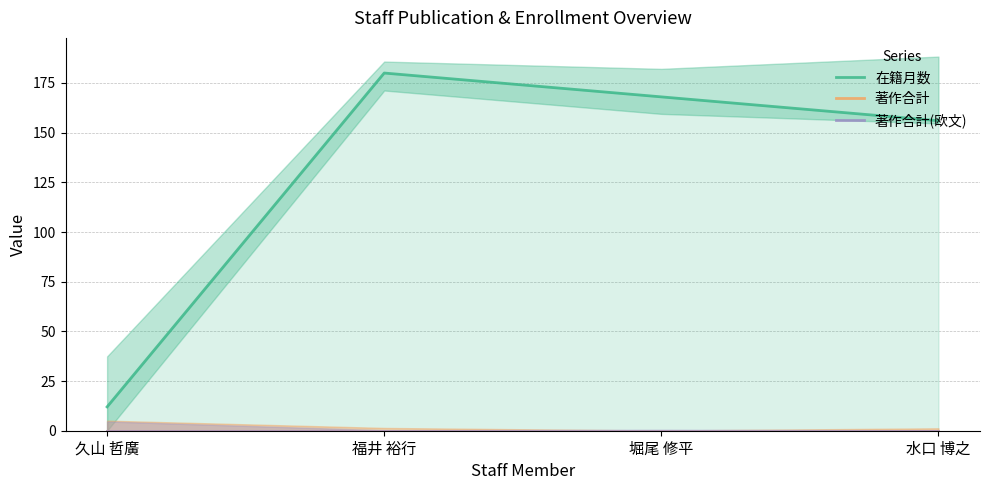

At how many categories does at least one series exceed 97?

3